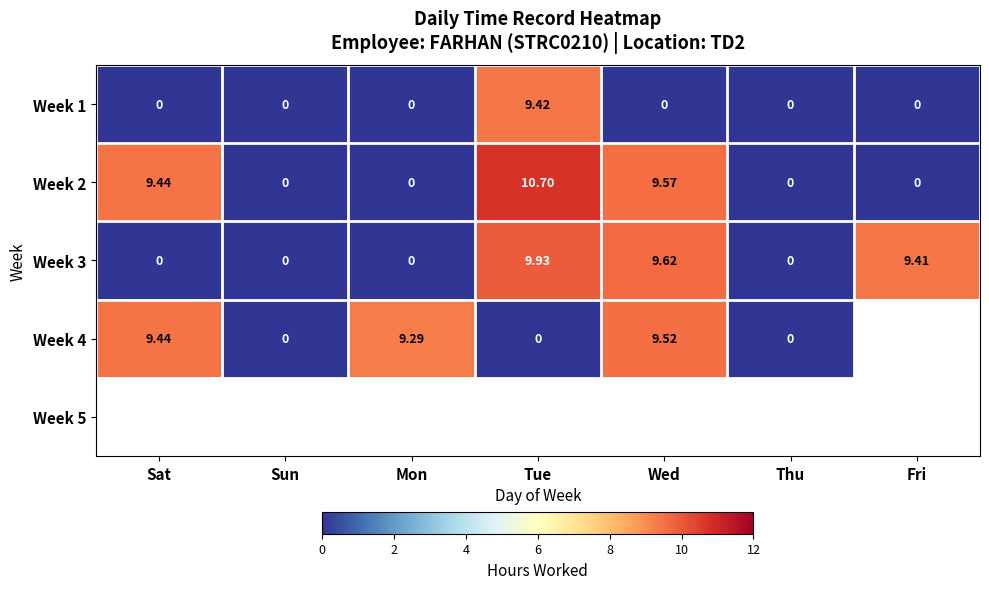

Between Fri and Thu, which is larger?

Fri